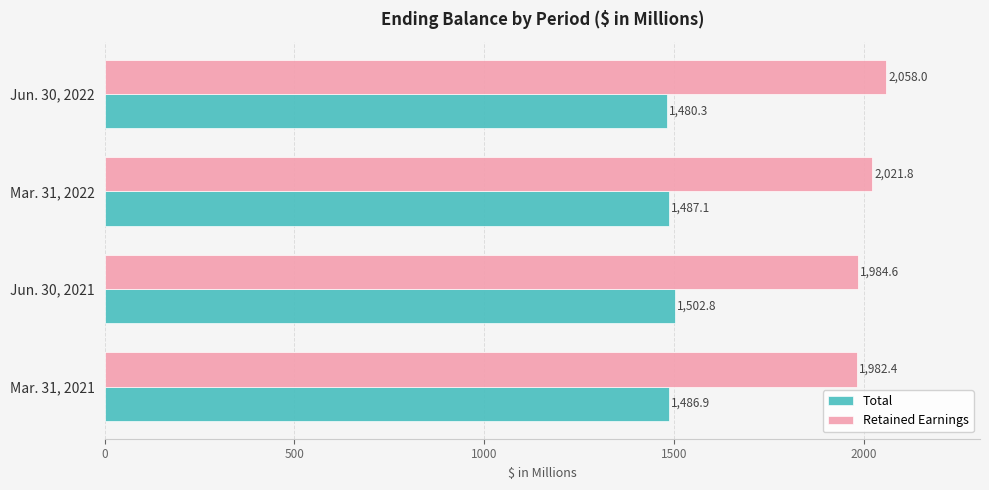

The Total series shows 1486.9 at Mar. 31, 2021. True or false?

True